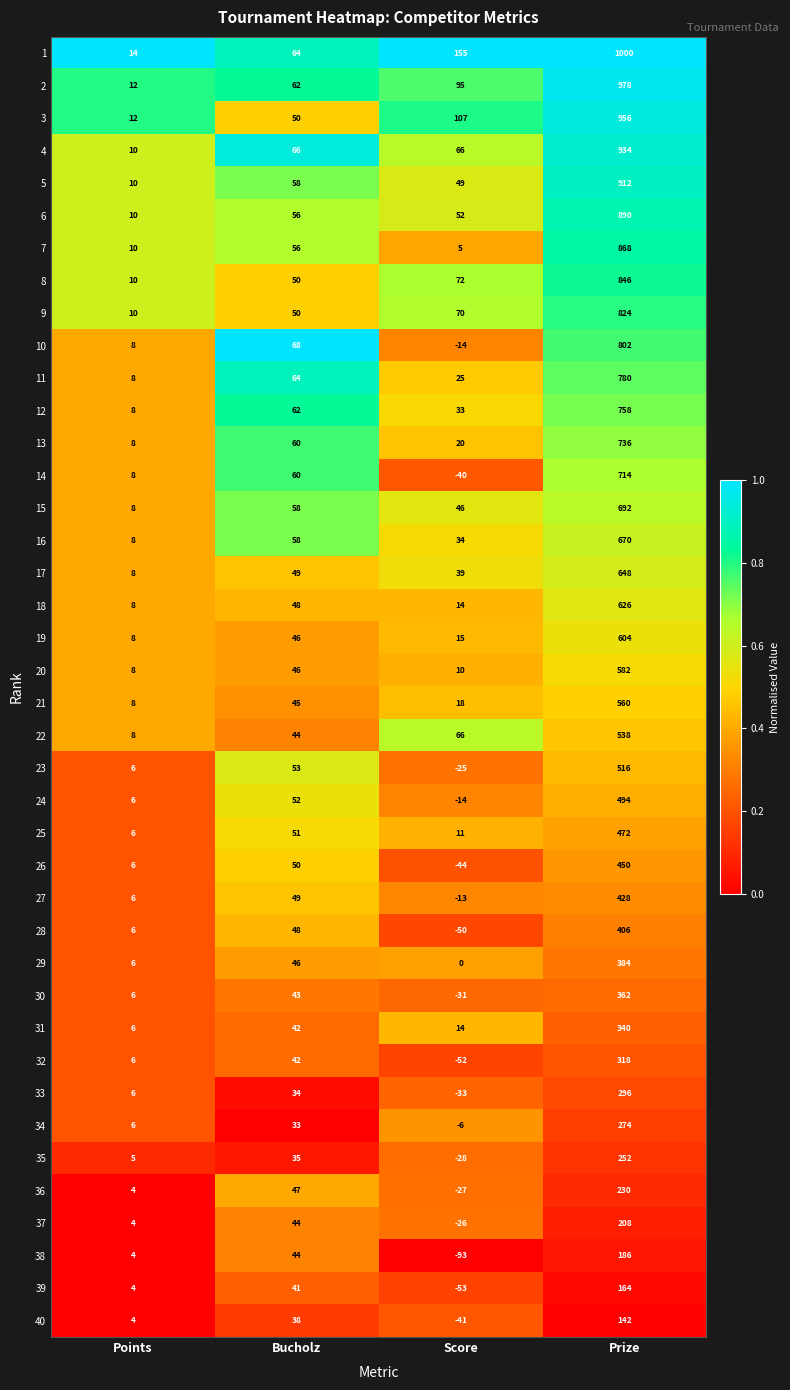

Is the value of 37 at Points greater than the value of 30 at Bucholz?

No